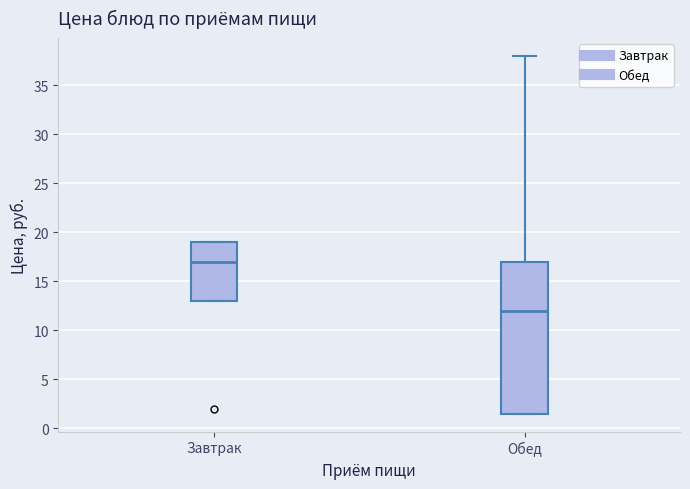

Reading left to right, transcribe this box plot: for each box, give where its median line is, the range the box spans, and where its two whiskers end, as read against the y-axis. The values are not printed on the chart, so give them approximately, as read against the axis.

Завтрак: median 17.0, box 13.0 to 19.0, whiskers 13.0 to 19.0
Обед: median 12.0, box 1.5 to 17.0, whiskers 1.5 to 38.0